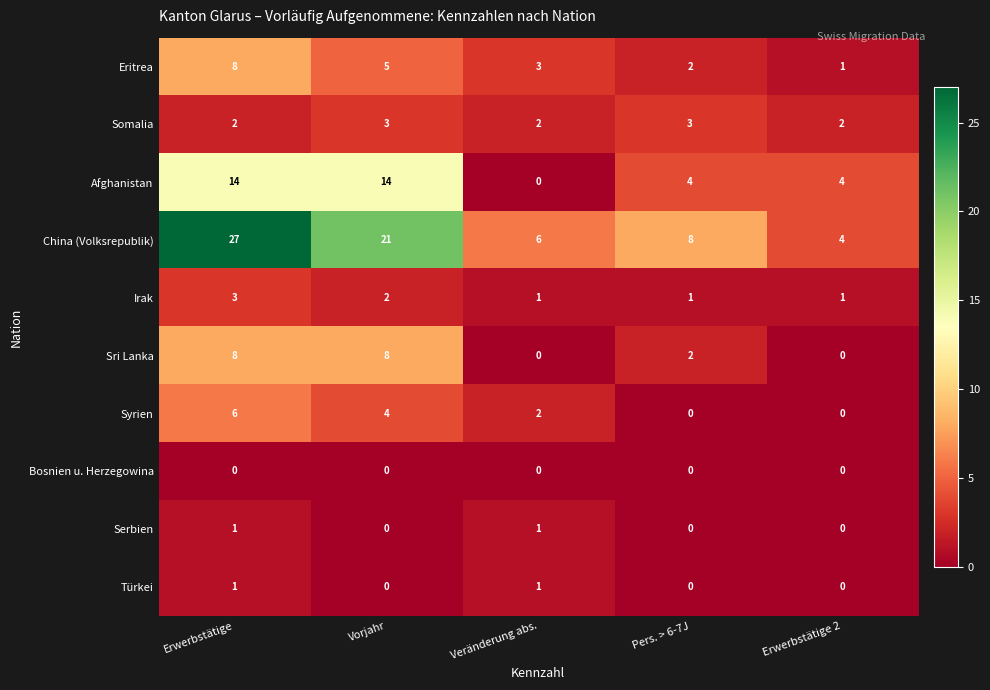

What is the sum of all China (Volksrepublik) values?

66